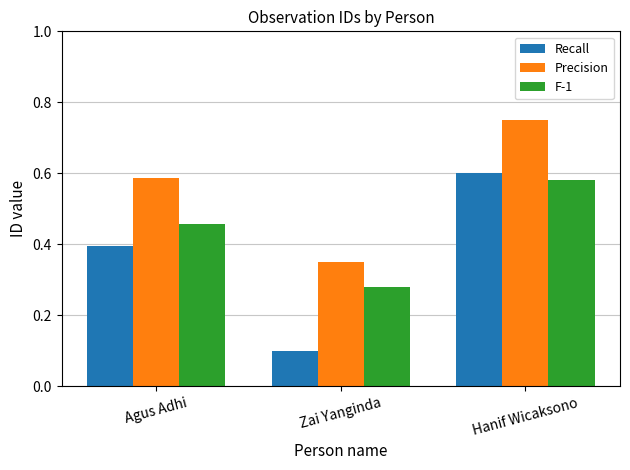

Which series has the largest range (max minus min)?

Recall